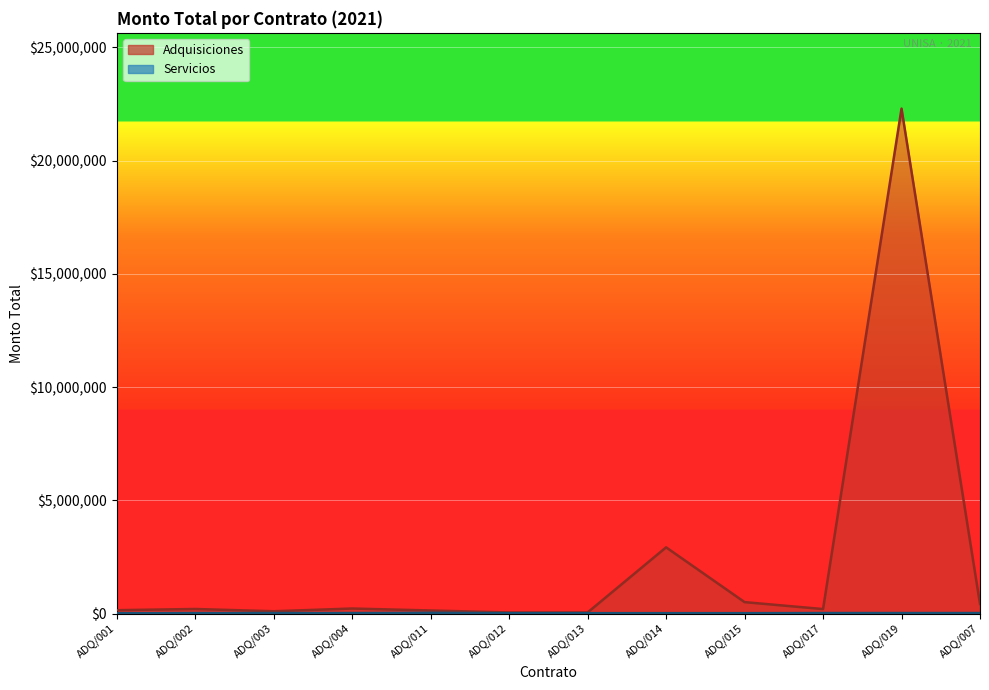

True or false: Adquisiciones and Servicios intersect in this chart.

False